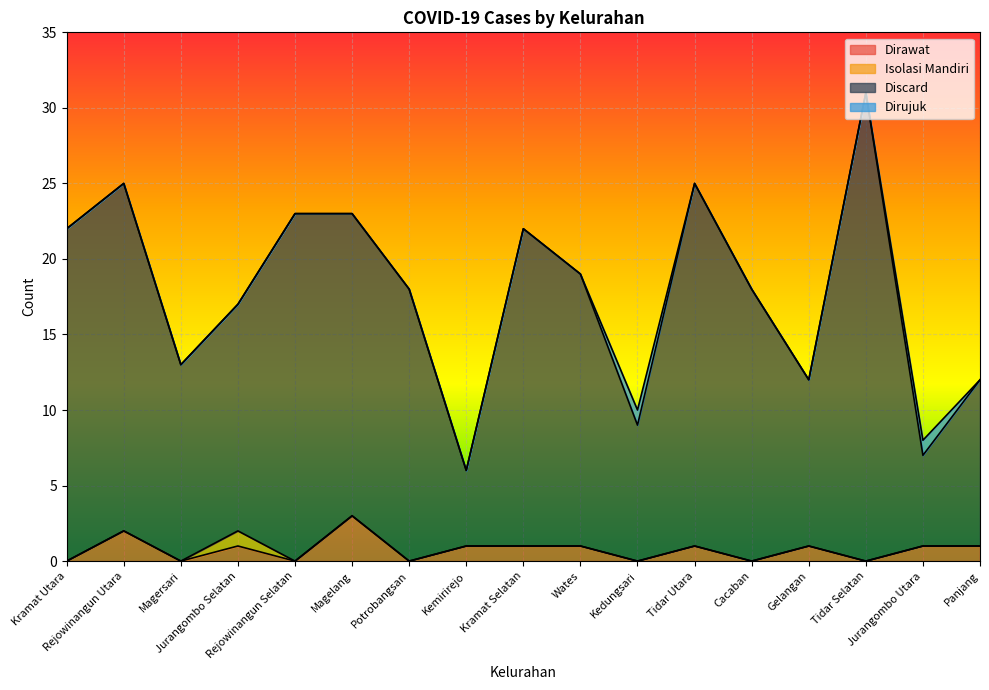

Is it true that Dirawat equals 0 at Cacaban?

True